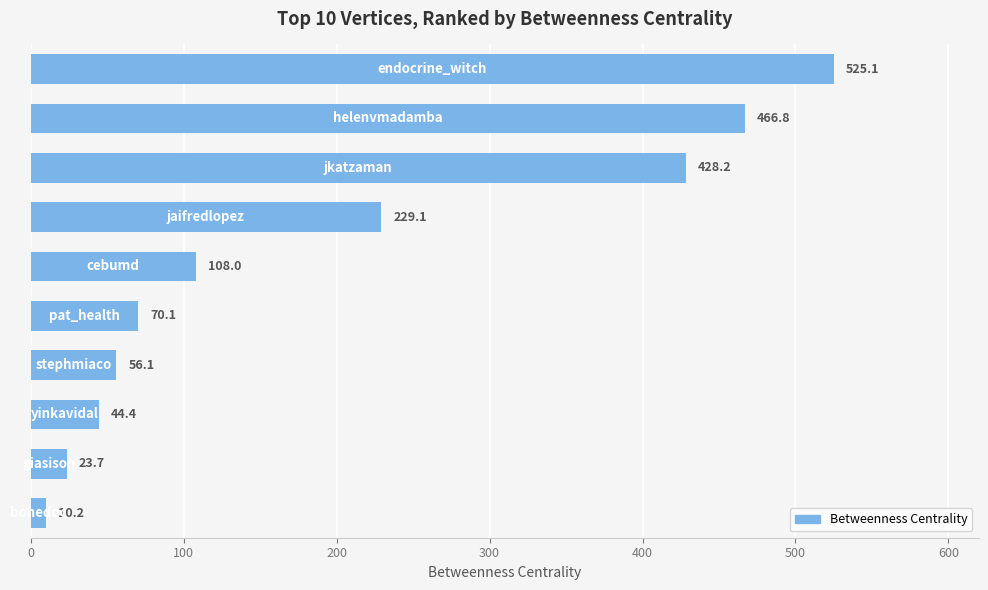

What is the sum of all values?

1961.7